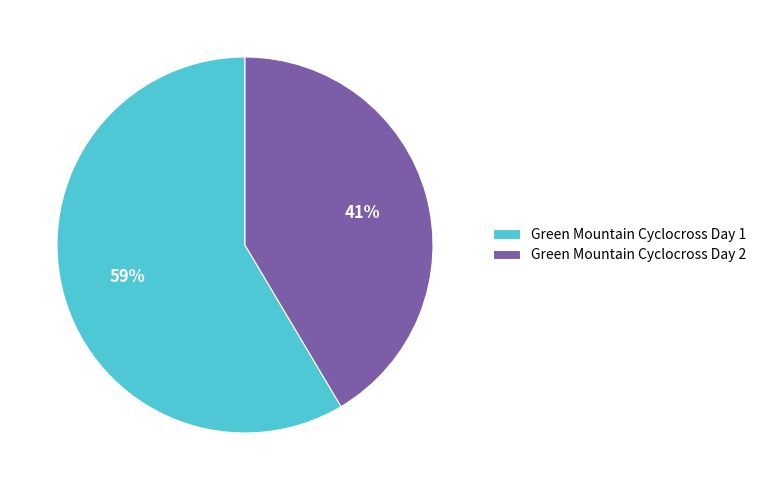

Which slice is the smallest?

Green Mountain Cyclocross Day 2